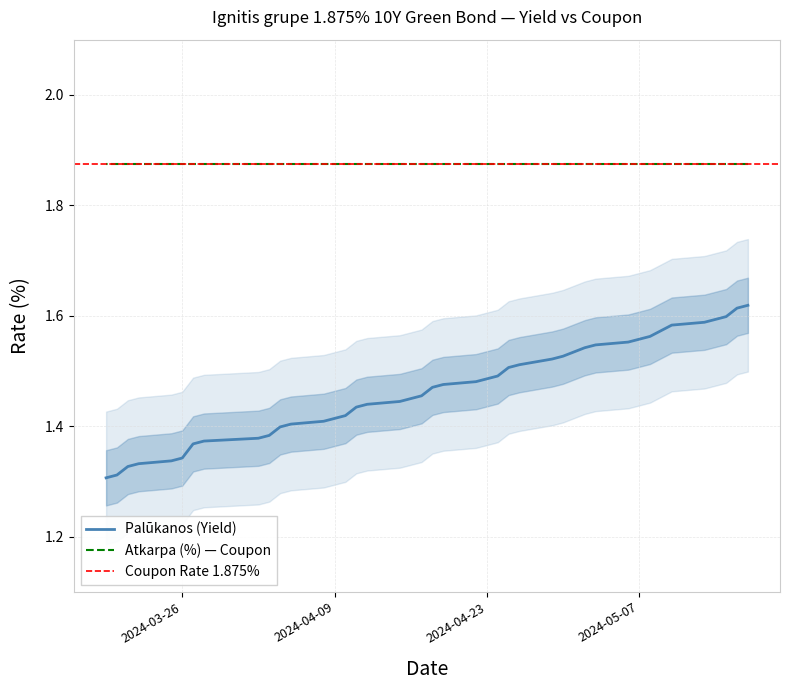

What is the minimum value shown in the chart?

1.3